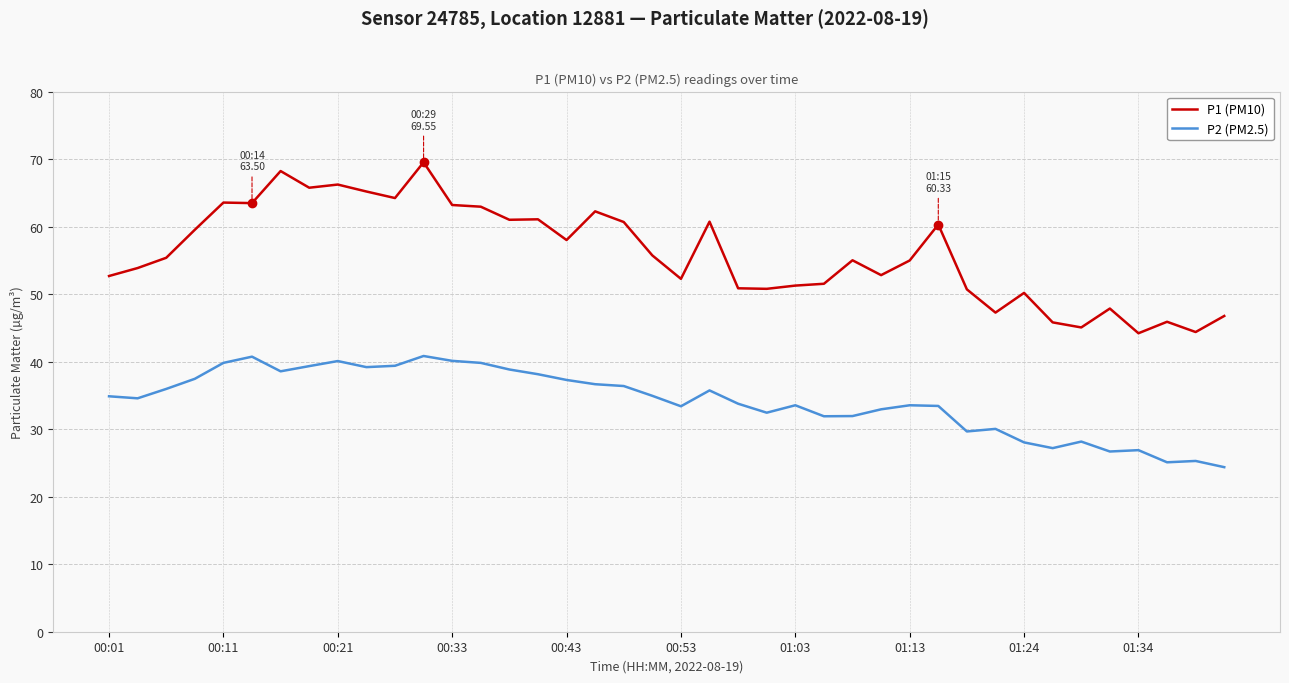

Which series has the largest total across all categories?

P1 (PM10)